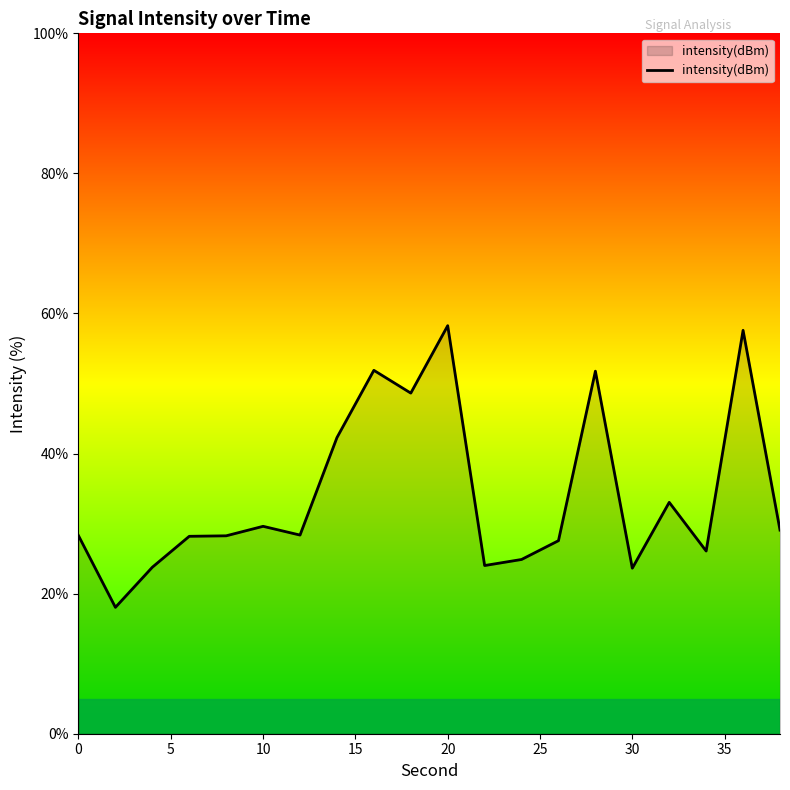

What is the minimum value shown in the chart?

18.0